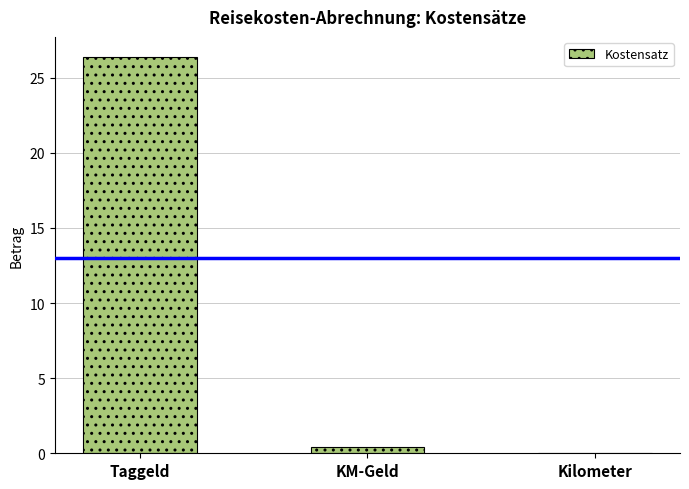

At which category does the chart reach its peak across all series?

Taggeld